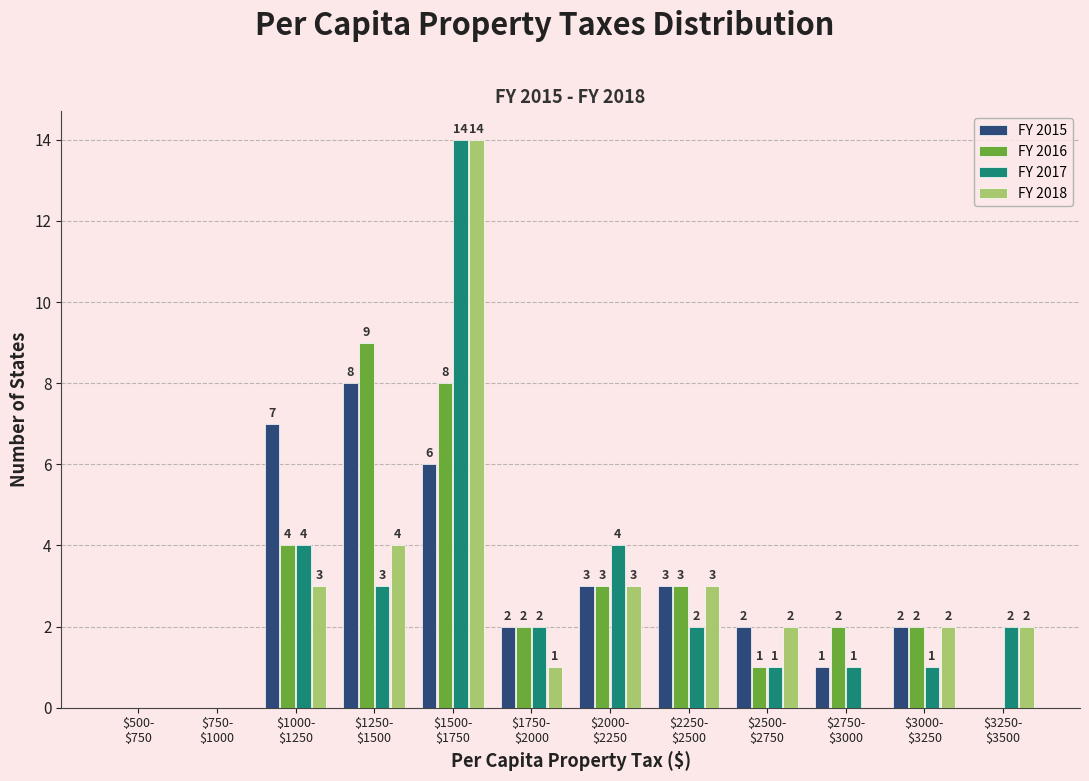

What is the sum of all FY 2016 values?

34